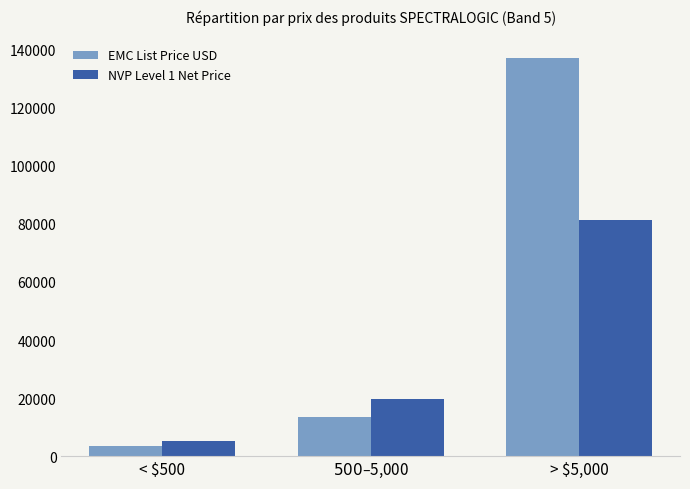

Are the bars grouped side by side (vs. stacked)?

Yes